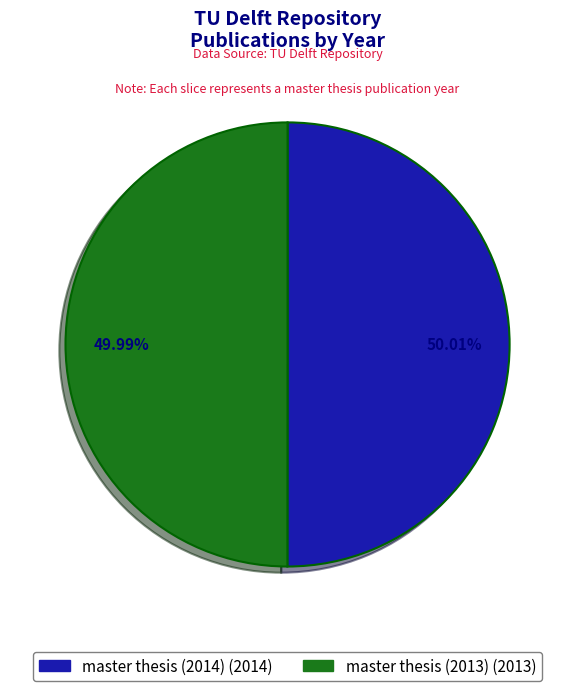

What percentage is the master thesis (2013) slice, to the nearest percent?

50%